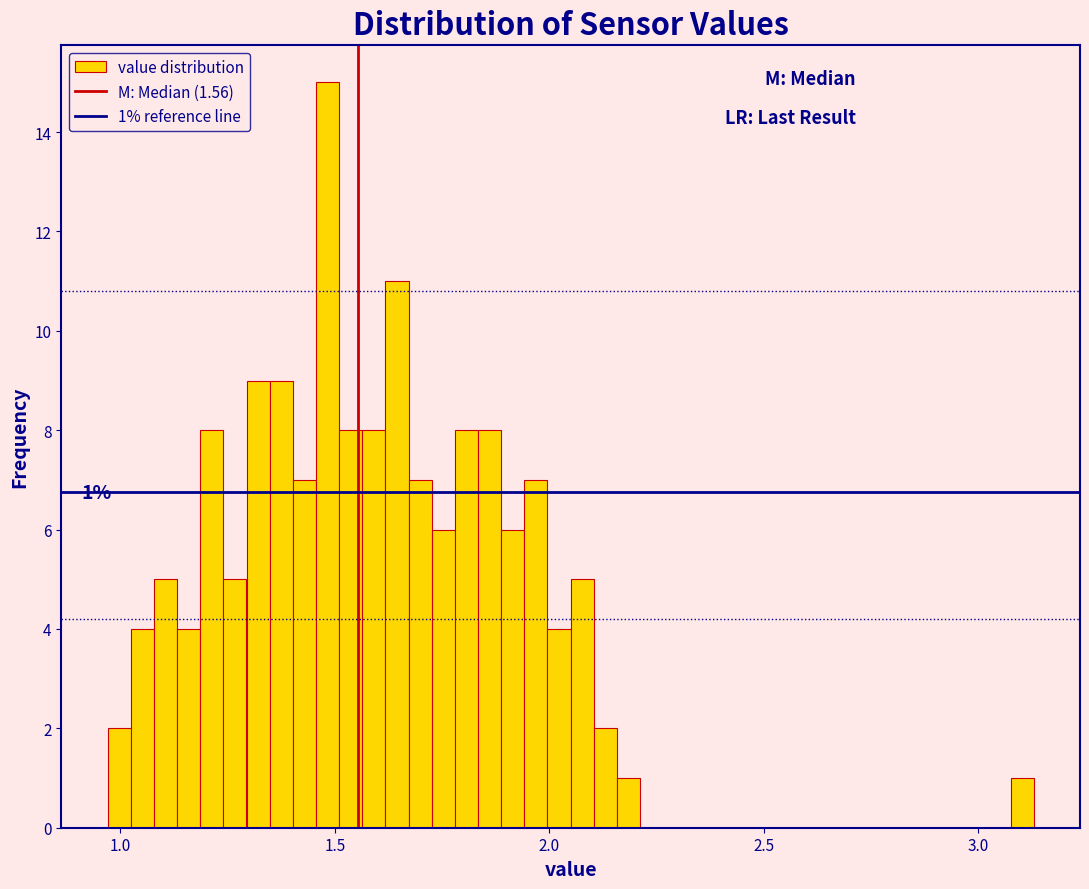

Around what value on the x-axis is the tallest bar? Give the approximate position of its centre, as read against the axis.

1.50